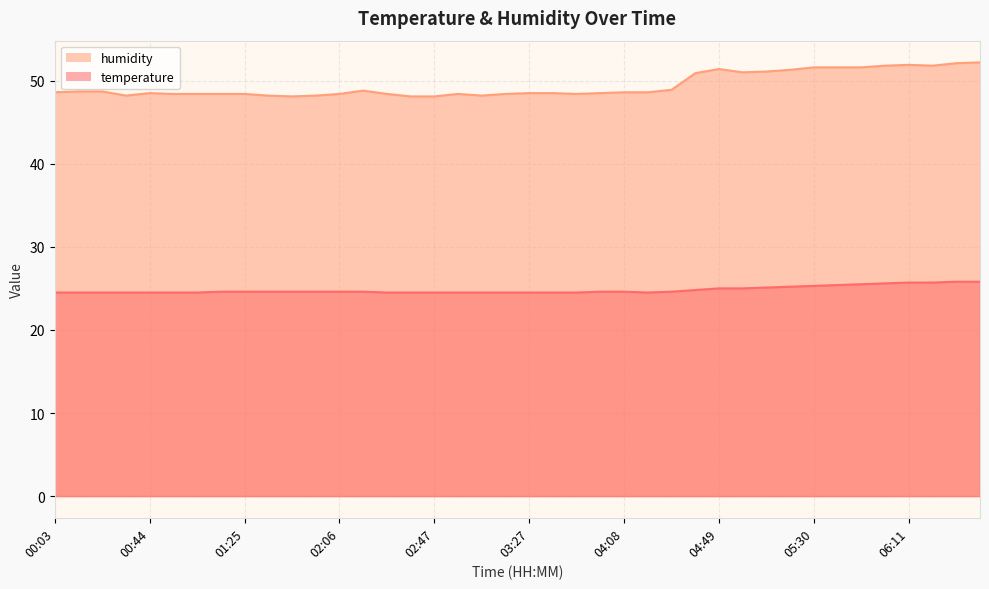

How many categories are shown in the chart?

40